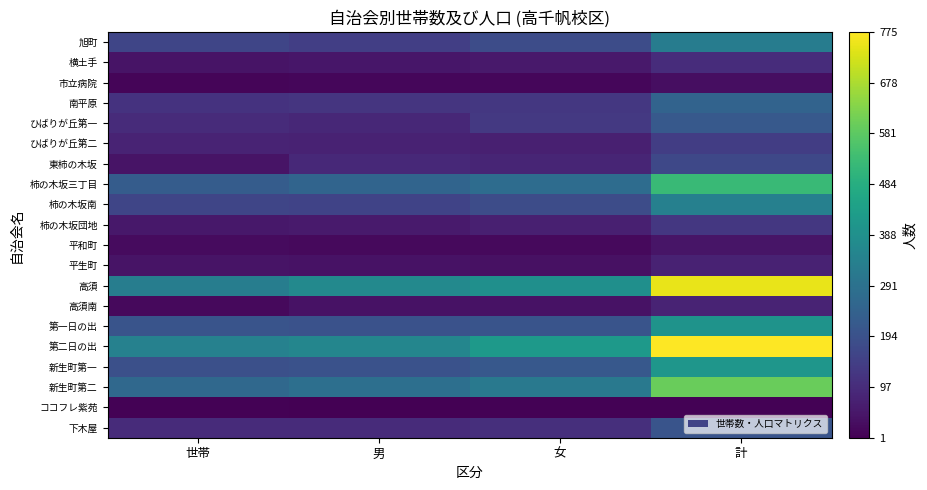

Which category has the highest value across all series?

計